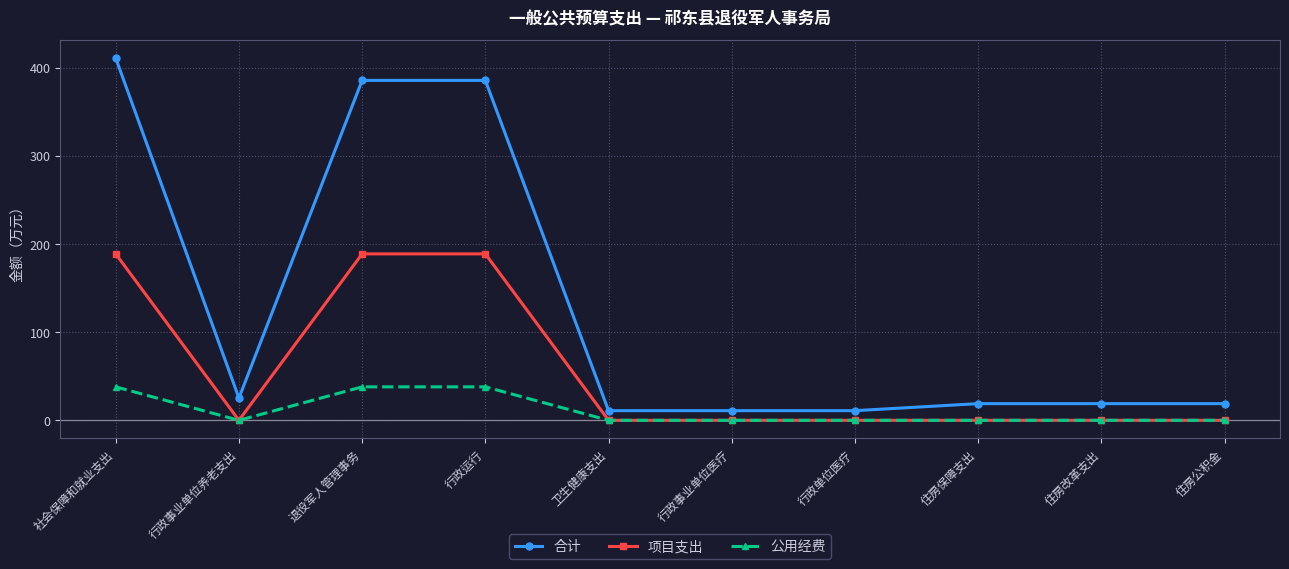

True or false: 项目支出 and 合计 cross at least once.

False